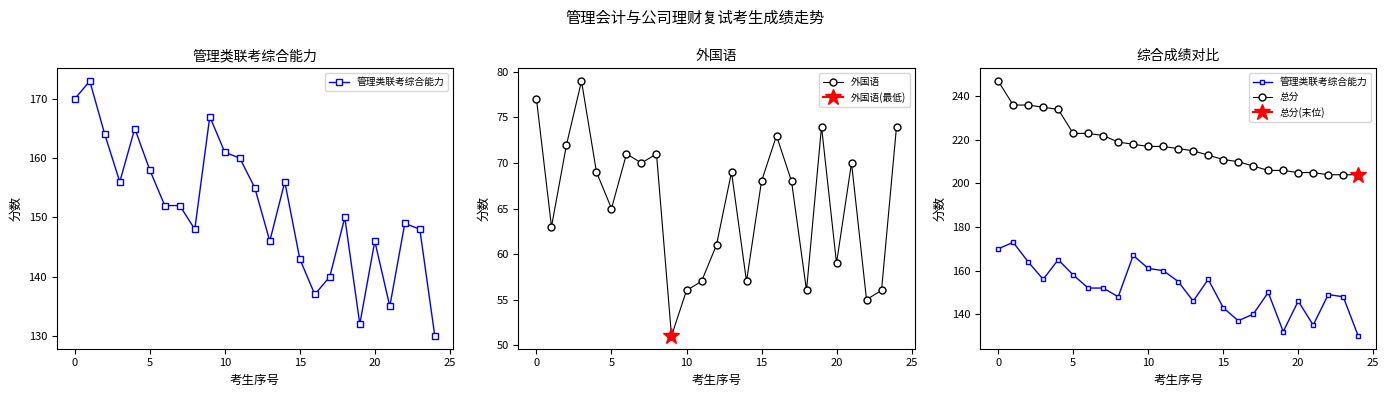

True or false: 总分 and 管理类联考综合能力 cross at least once.

False